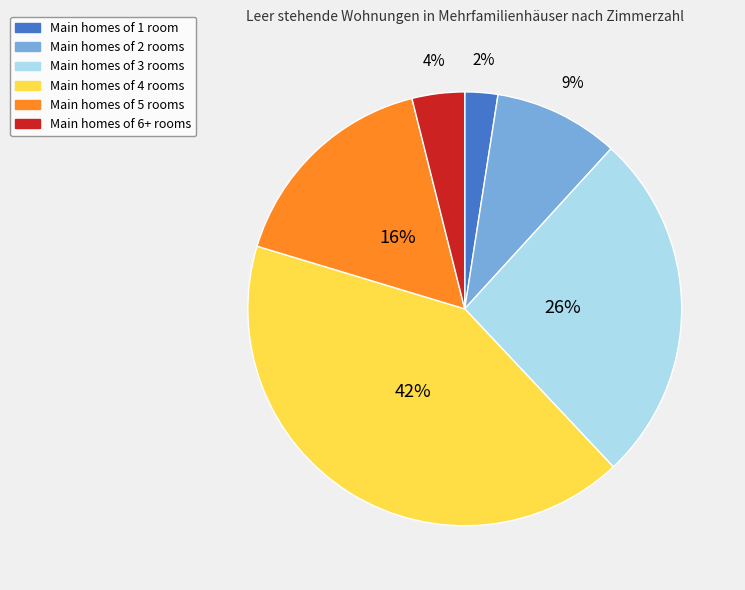

Does any single category account for the majority?

No